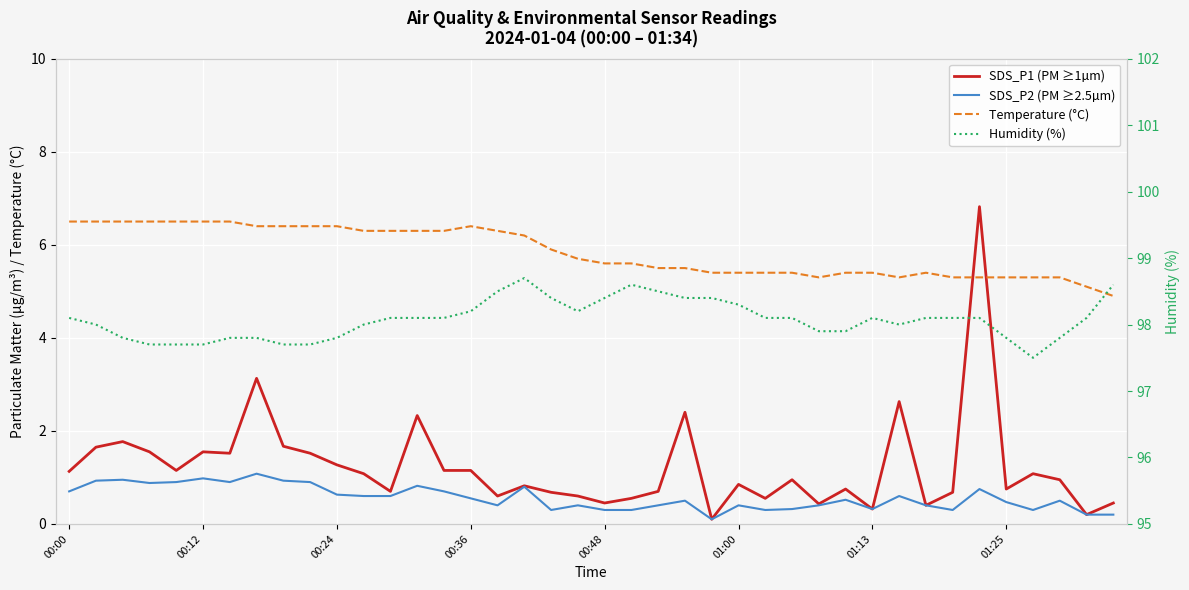

In Temperature (°C), how many points are lower than both neighbors (excluding endpoints)?

2